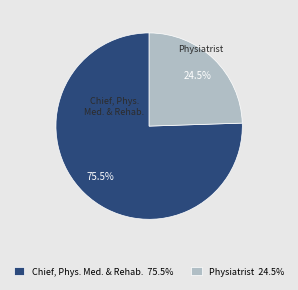

To the nearest percent, what percentage of the pie is Physiatrist?

24%